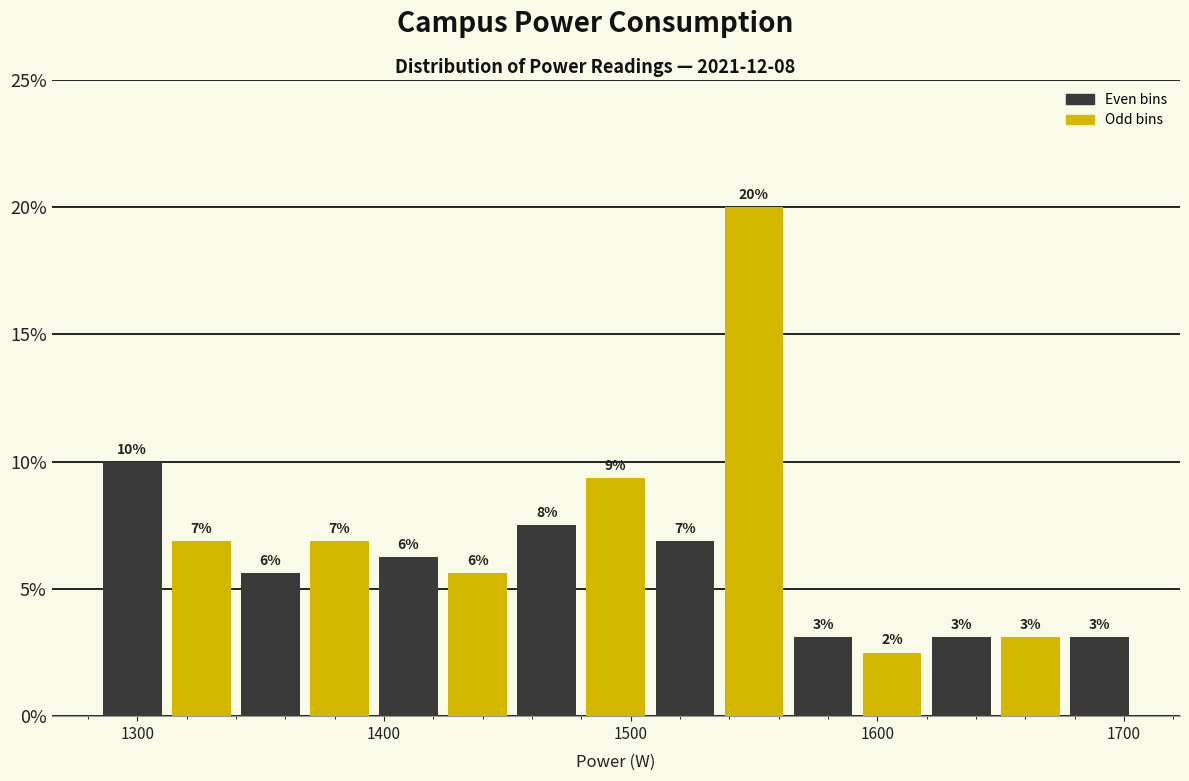

Around what value on the x-axis is the tallest bar? Give the approximate position of its centre, as read against the axis.

1550